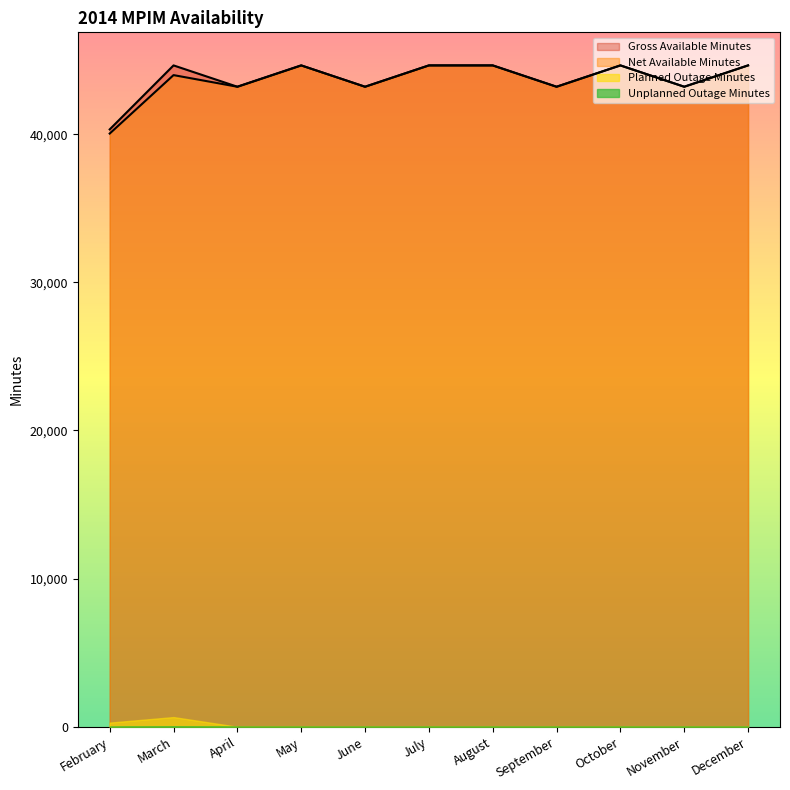

The value of Gross Available Minutes at May is 59704. True or false?

False